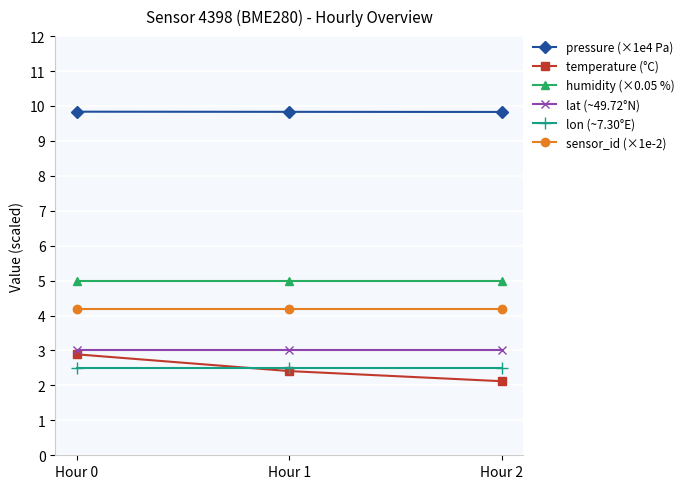

Reading left to right, extract all data points from this chart.

pressure (×1e4 Pa): 9.8	9.8	9.8
temperature (°C): 2.9	2.4	2.1
humidity (×0.05 %): 5.0	5.0	5.0
lat (~49.72°N): 3.0	3.0	3.0
lon (~7.30°E): 2.5	2.5	2.5
sensor_id (×1e-2): 4.2	4.2	4.2